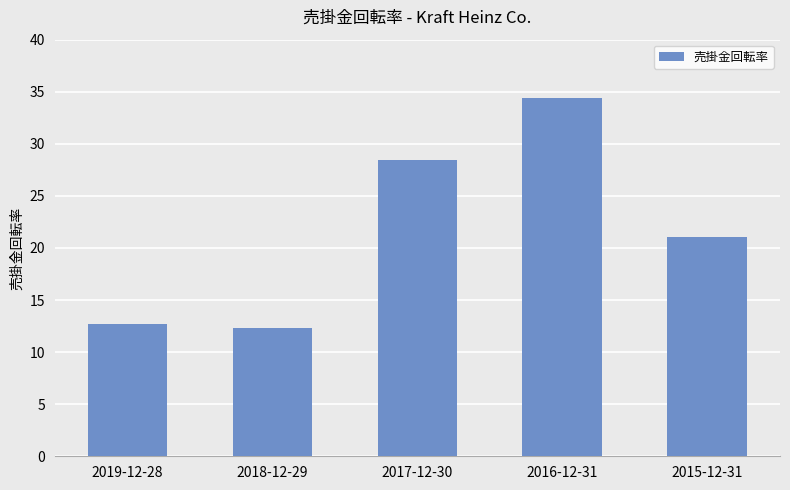

Reading right to left, transcribe all the data shown in this chart.

2015-12-31=21.1	2016-12-31=34.4	2017-12-30=28.5	2018-12-29=12.3	2019-12-28=12.7